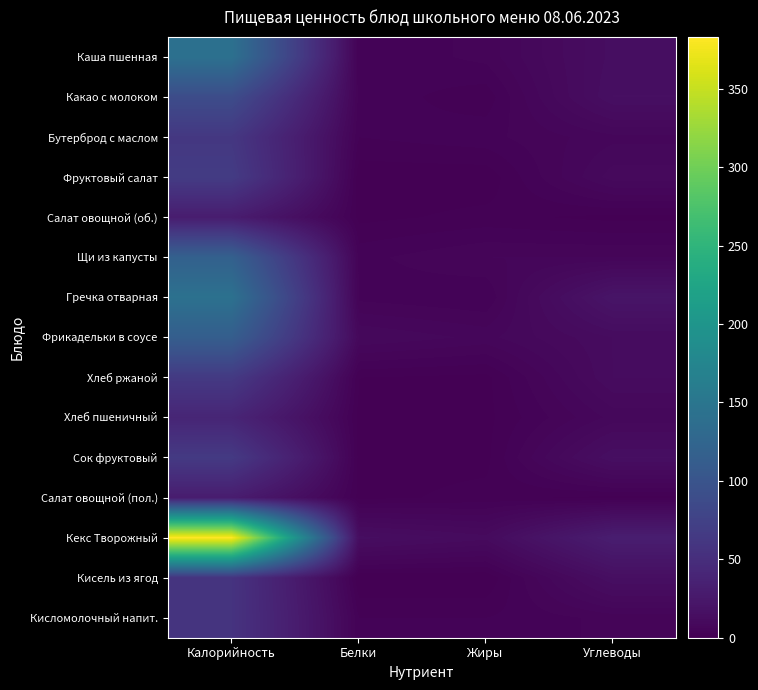

Which category has the highest value across all series?

Калорийность